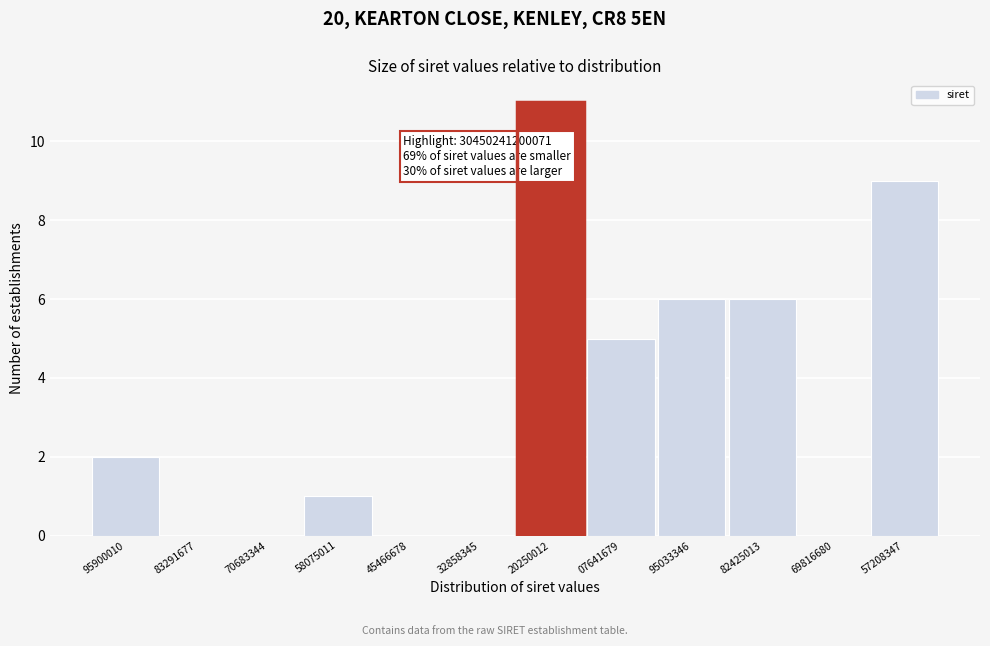

Reading left to right, extract all data points from this chart.

95900010=2	83291677=0	70683344=0	58075011=1	45466678=0	32858345=0	20250012=11	07641679=5	95033346=6	82425013=6	69816680=0	57208347=9